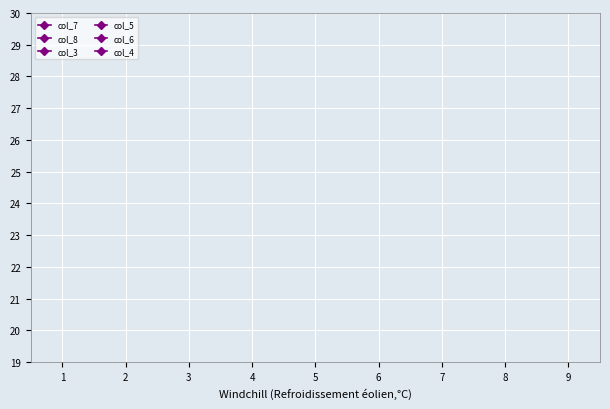

True or false: col_4 has a value of 3 at 1.

False